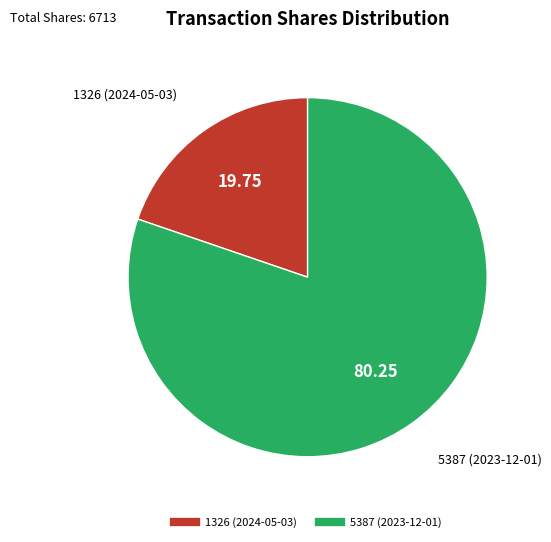

Rank the categories by value from highest to lowest.

5387 (2023-12-01), 1326 (2024-05-03)